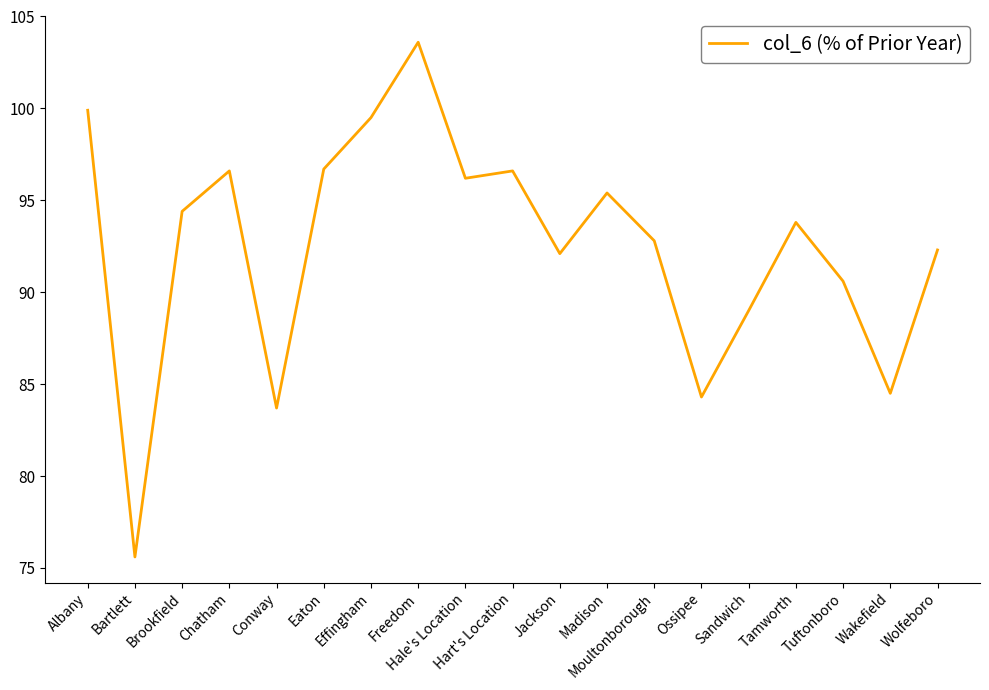

What is the sum of all values?

1757.6